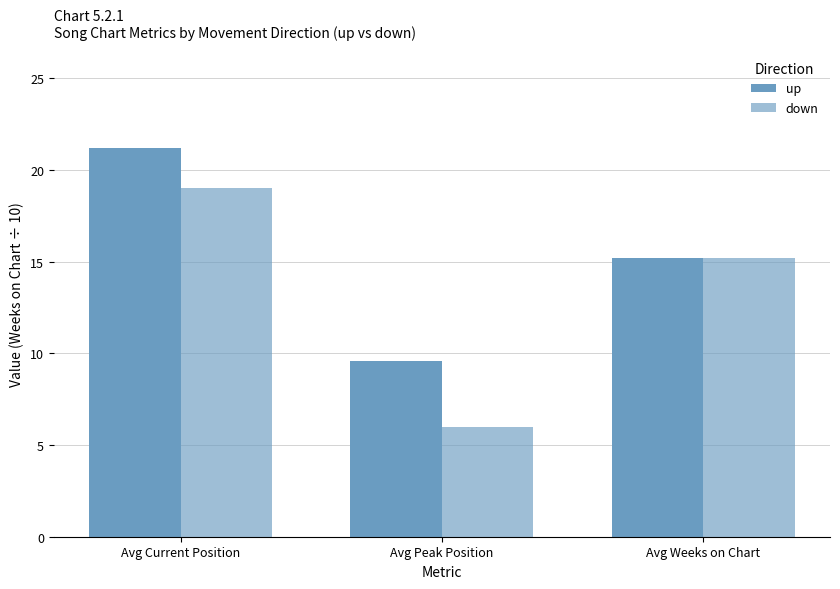

What is the spread (max minus min) of values at Avg Peak Position?

3.6